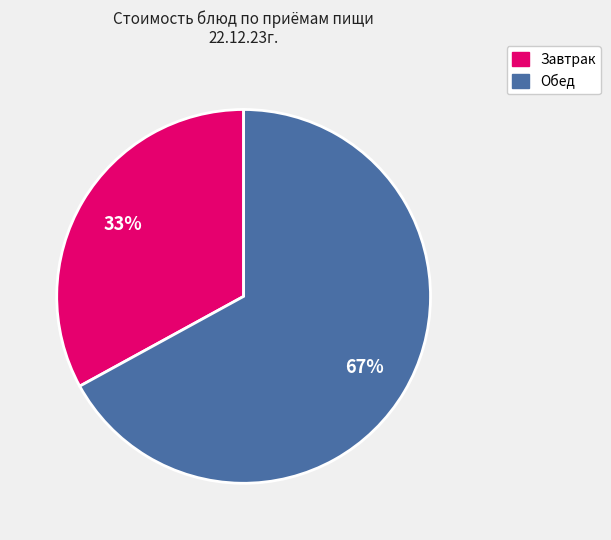

To the nearest percent, what is the average slice percentage?

50%